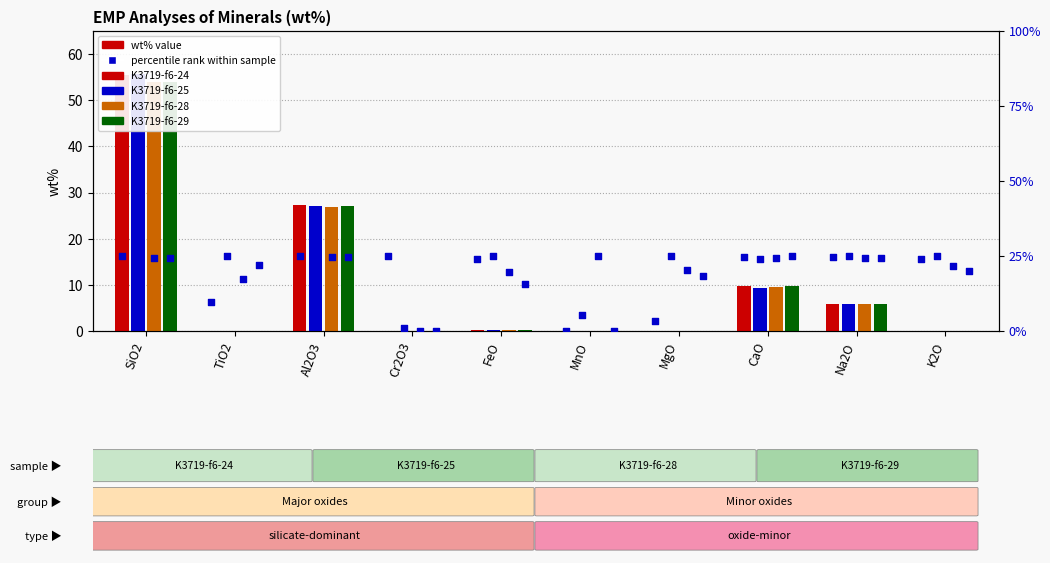

Which series reaches the minimum Y coordinate?

K3719-f6-24